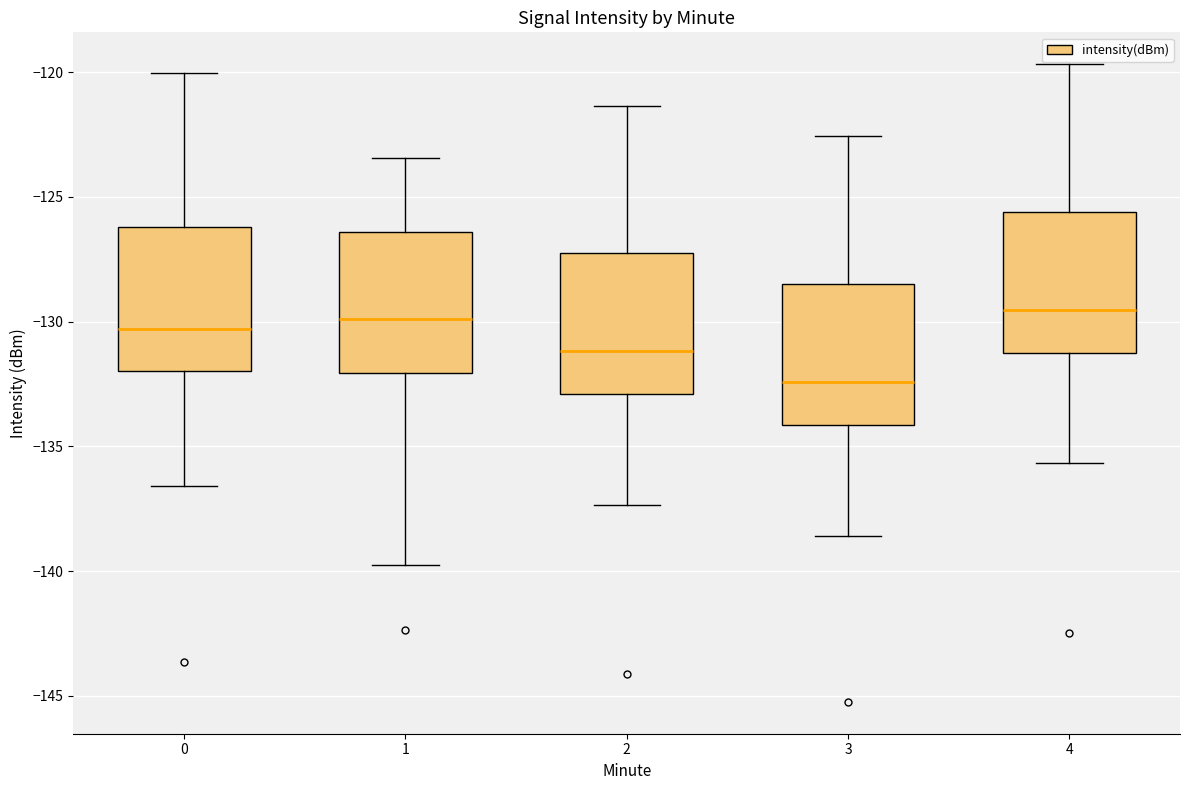

Where is the lower edge of the box at x = 4 on the y-axis? The values are not printed on the chart, so give them approximately, as read against the axis.

-131.0